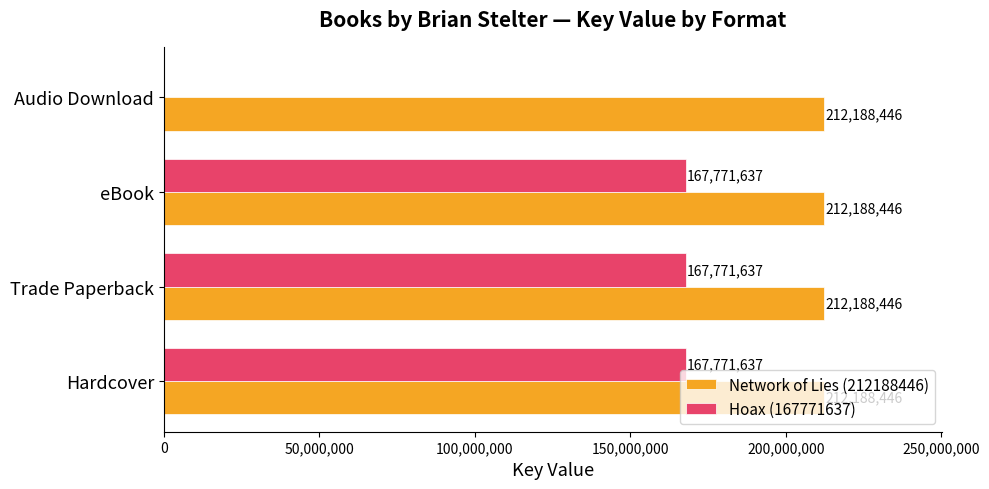

What is the sum of the Hoax (167771637) values at Audio Download and Trade Paperback?

167771637